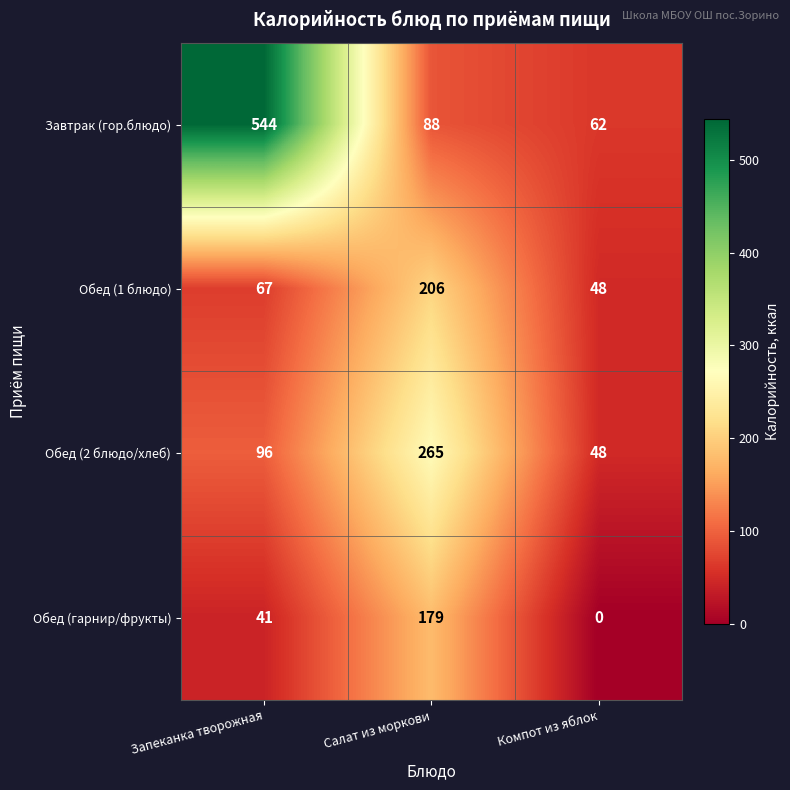

Reading left to right, transcribe all the data shown in this chart.

Завтрак (гор.блюдо): 544	88	62
Обед (1 блюдо): 67	206	48
Обед (2 блюдо/хлеб): 96	265	48
Обед (гарнир/фрукты): 41	179	0